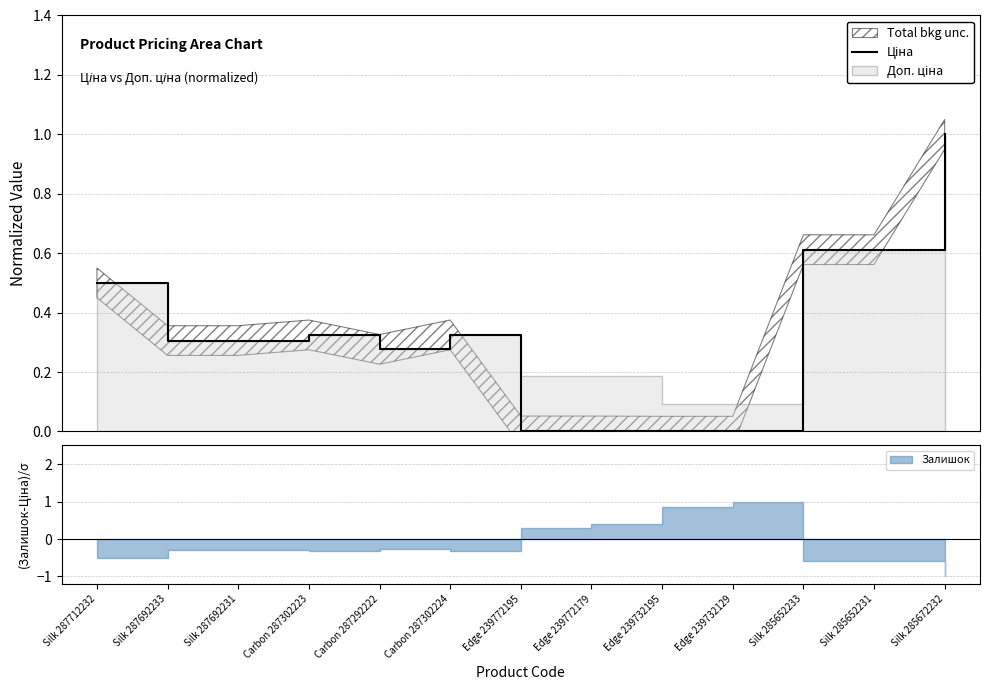

What is the difference between the second highest and second lowest values?

0.6